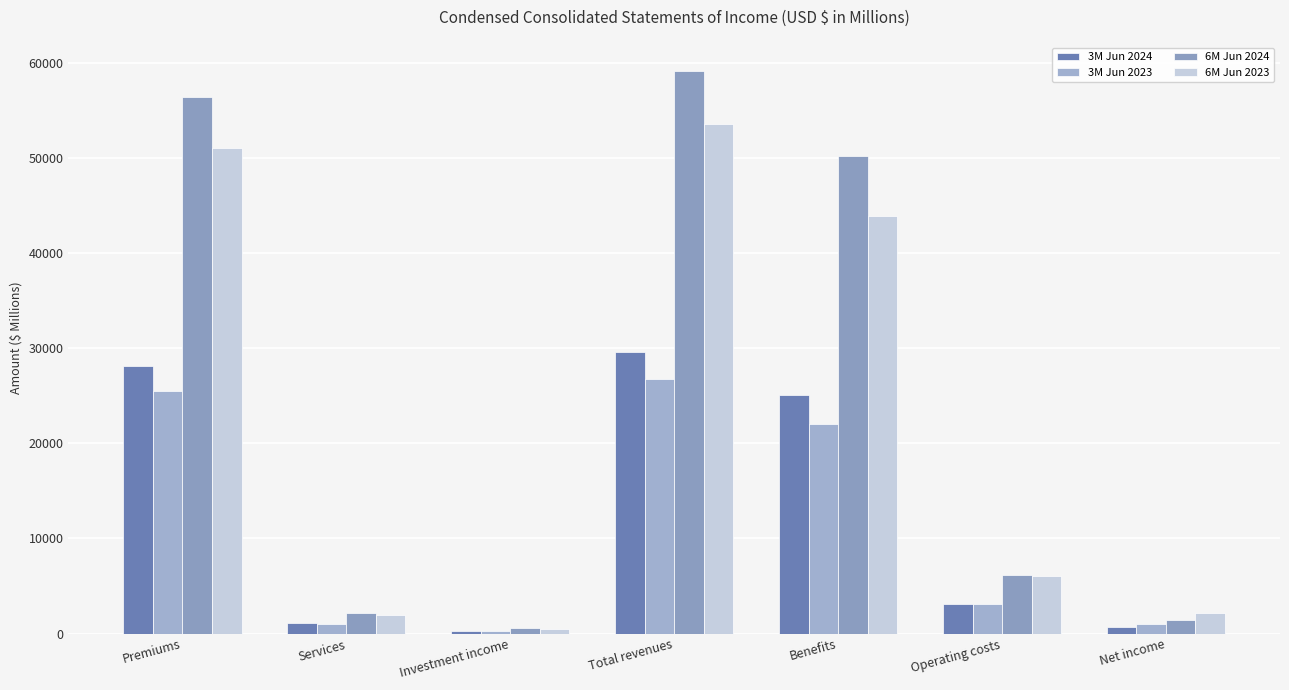

Which series has the largest total across all categories?

6M Jun 2024